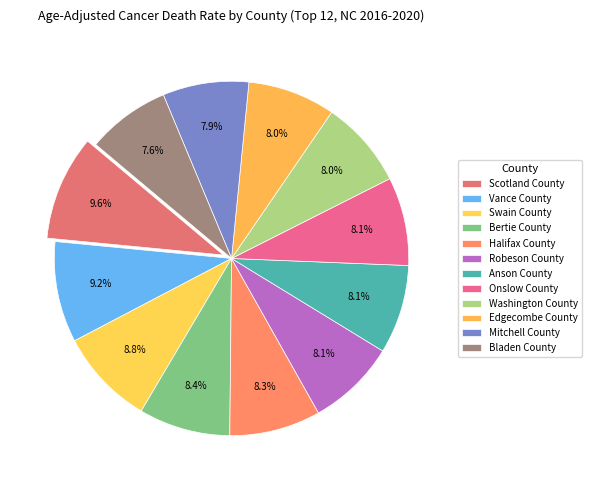

What is the largest slice in the pie chart?

Scotland County